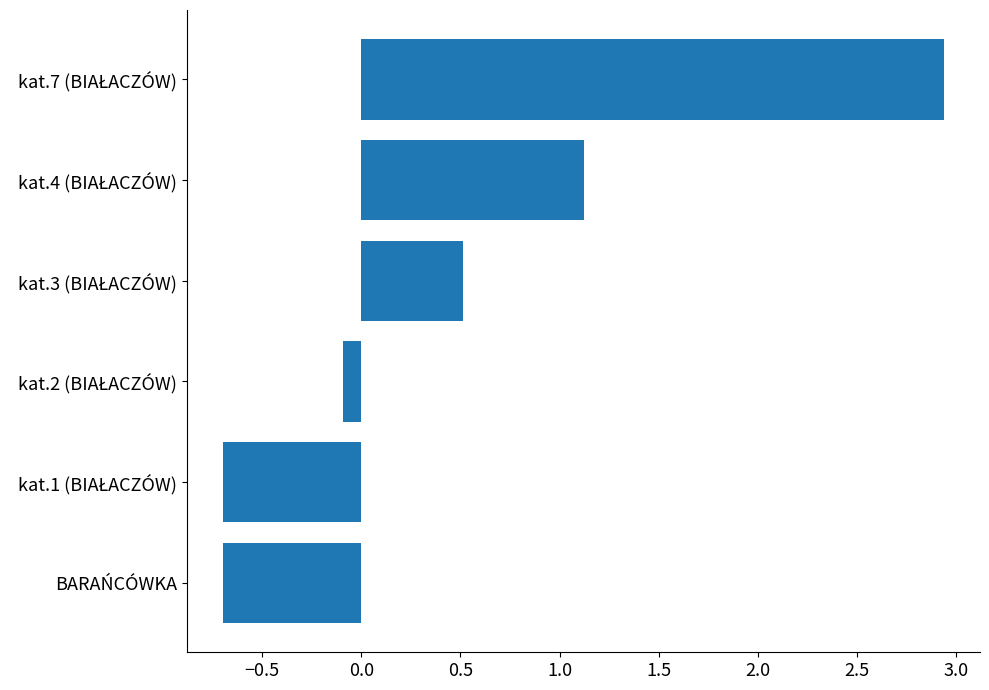

Read the value at BARAŃCÓWKA.

-0.7